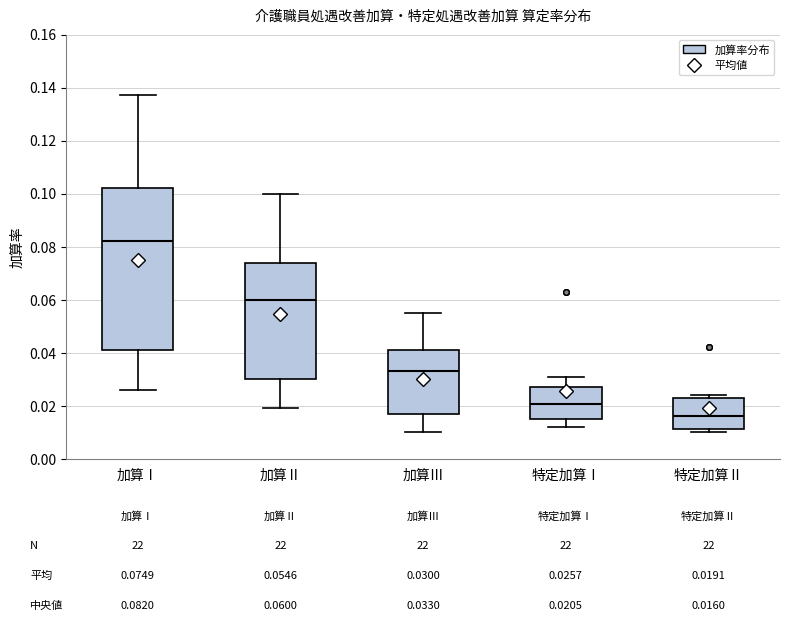

Which box is the tallest, from its lower edge to its upper edge?

加算Ⅰ